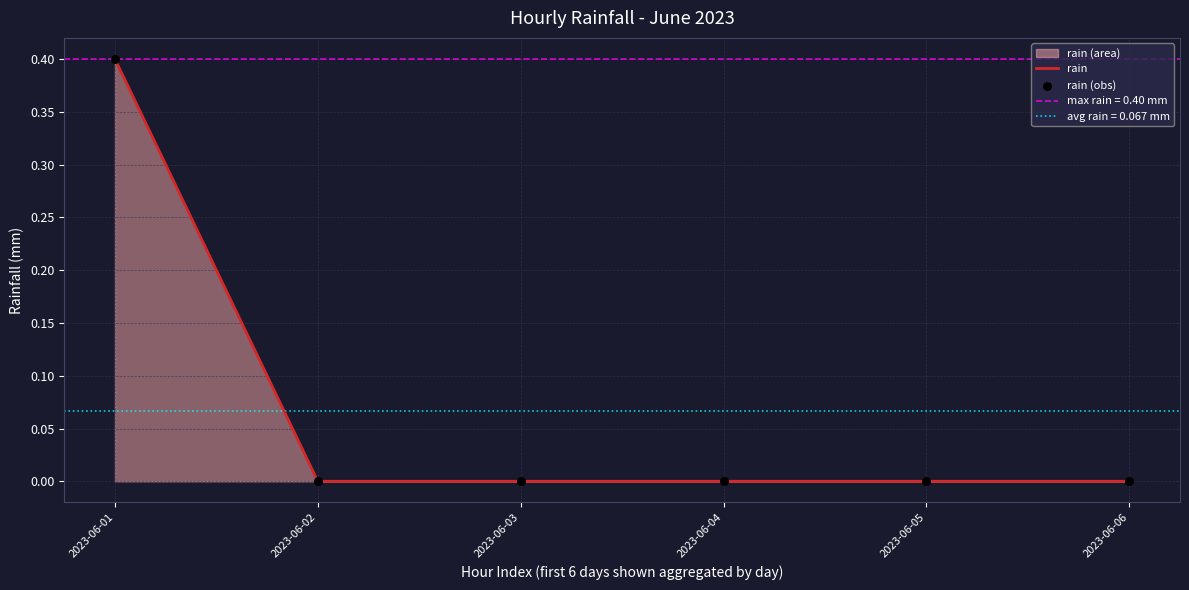

Which series has the largest total across all categories?

rain